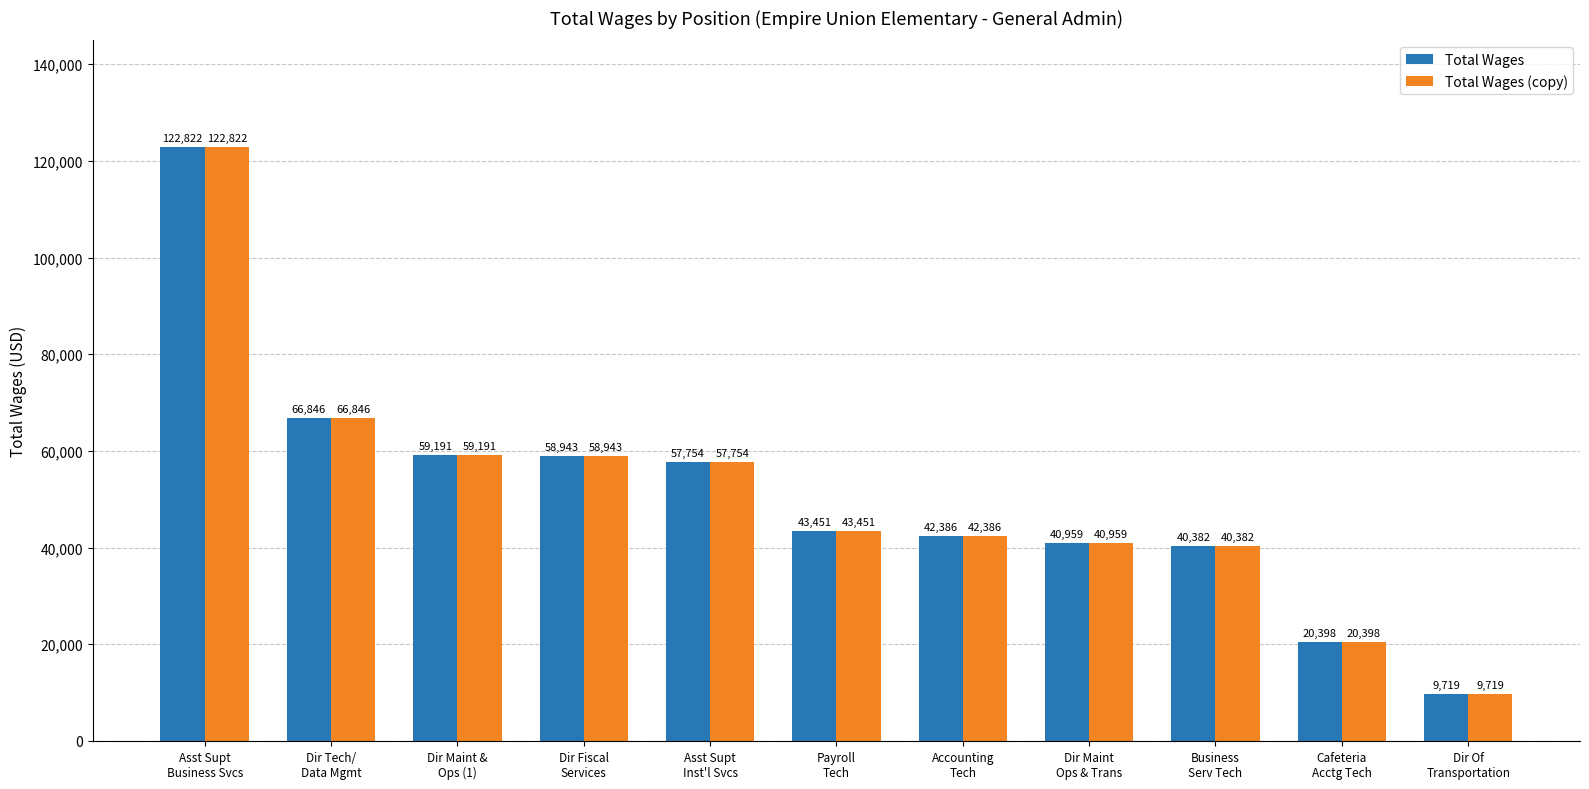

How many bars are there in total?

22